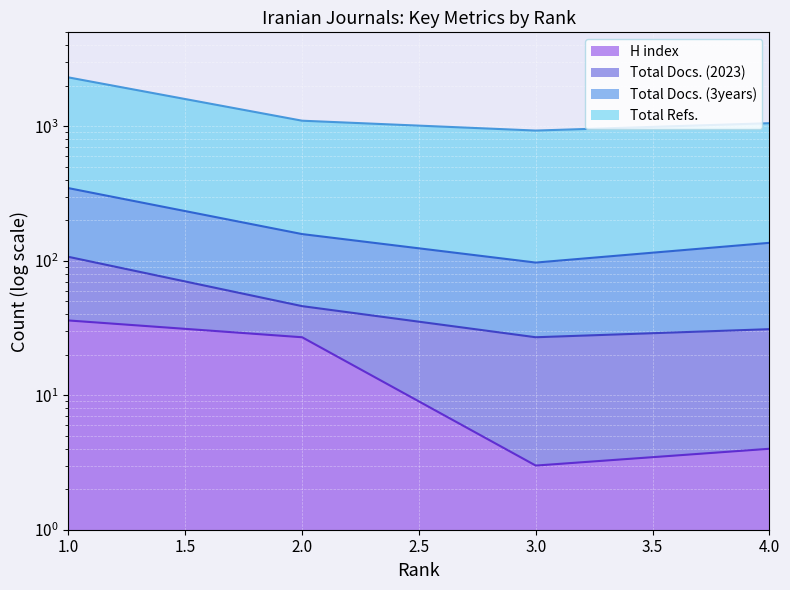

Which label corresponds to the smallest value in the chart?

3